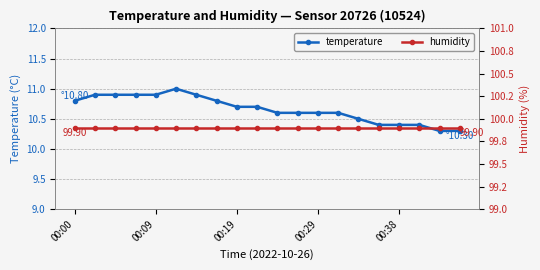

True or false: temperature has more than 0 points higher than both neighbors.

True